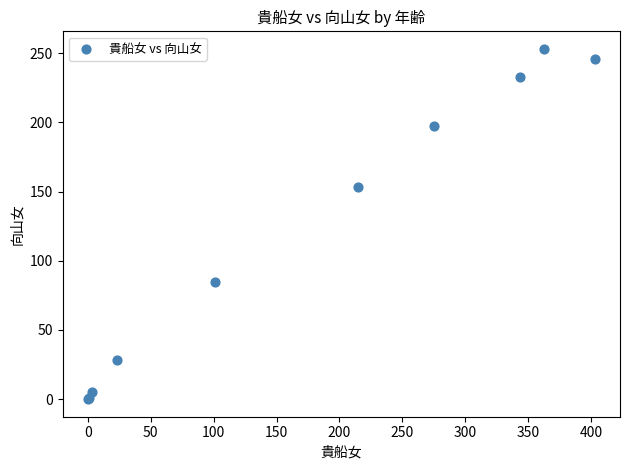

What Y value in the scatter plot is closest to 126?

153